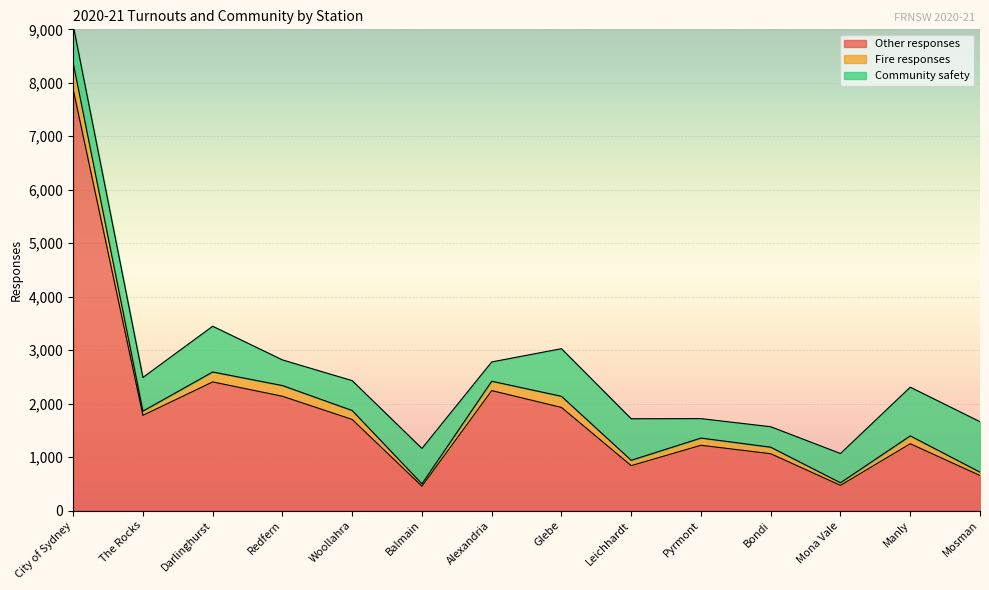

Between Alexandria and Manly, which series saw the biggest shift?

Other responses